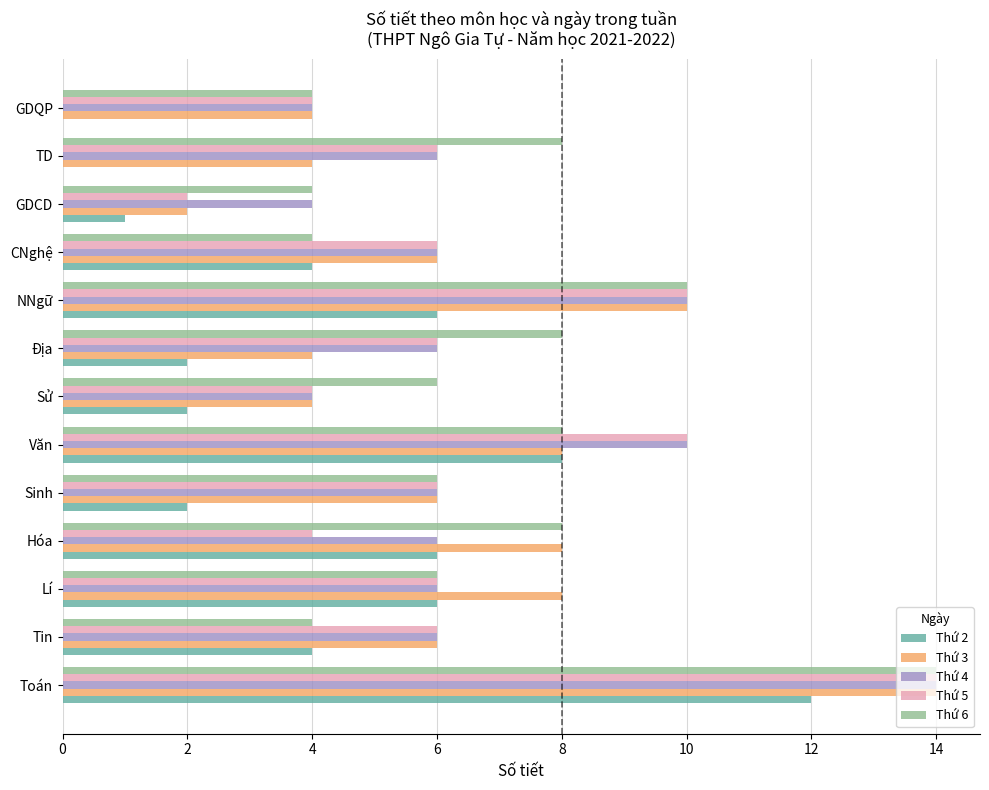

Between Hóa and CNghệ, which series saw the biggest shift?

Thứ 6